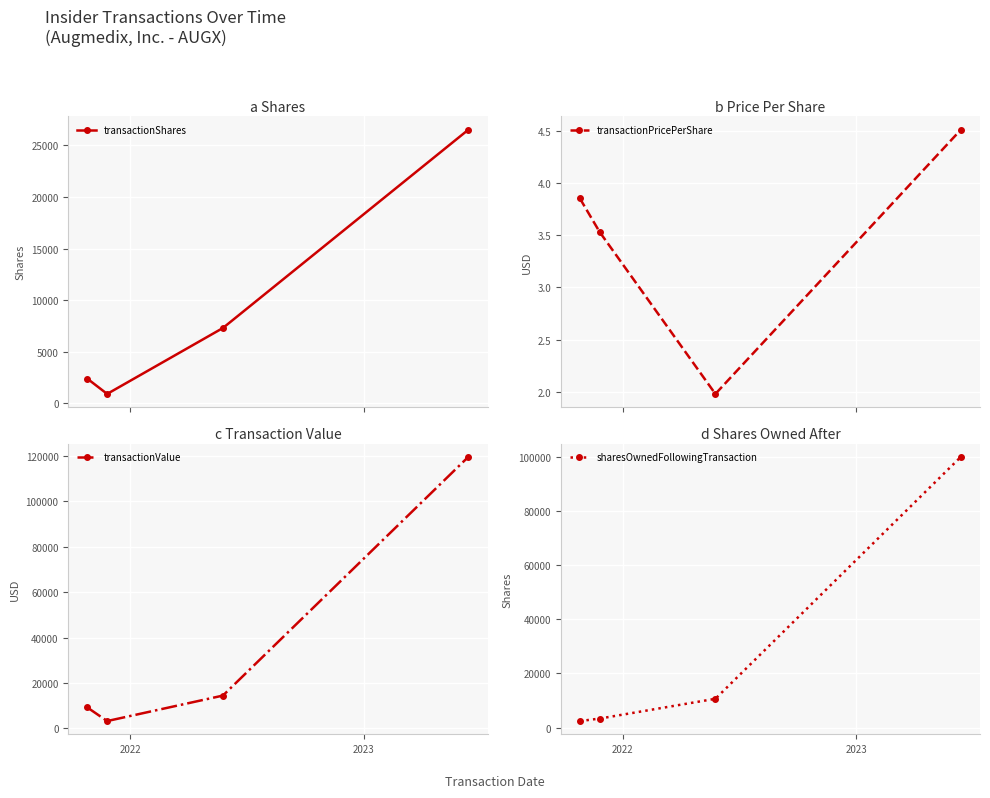

True or false: transactionShares has more than 1 interior local peaks.

False